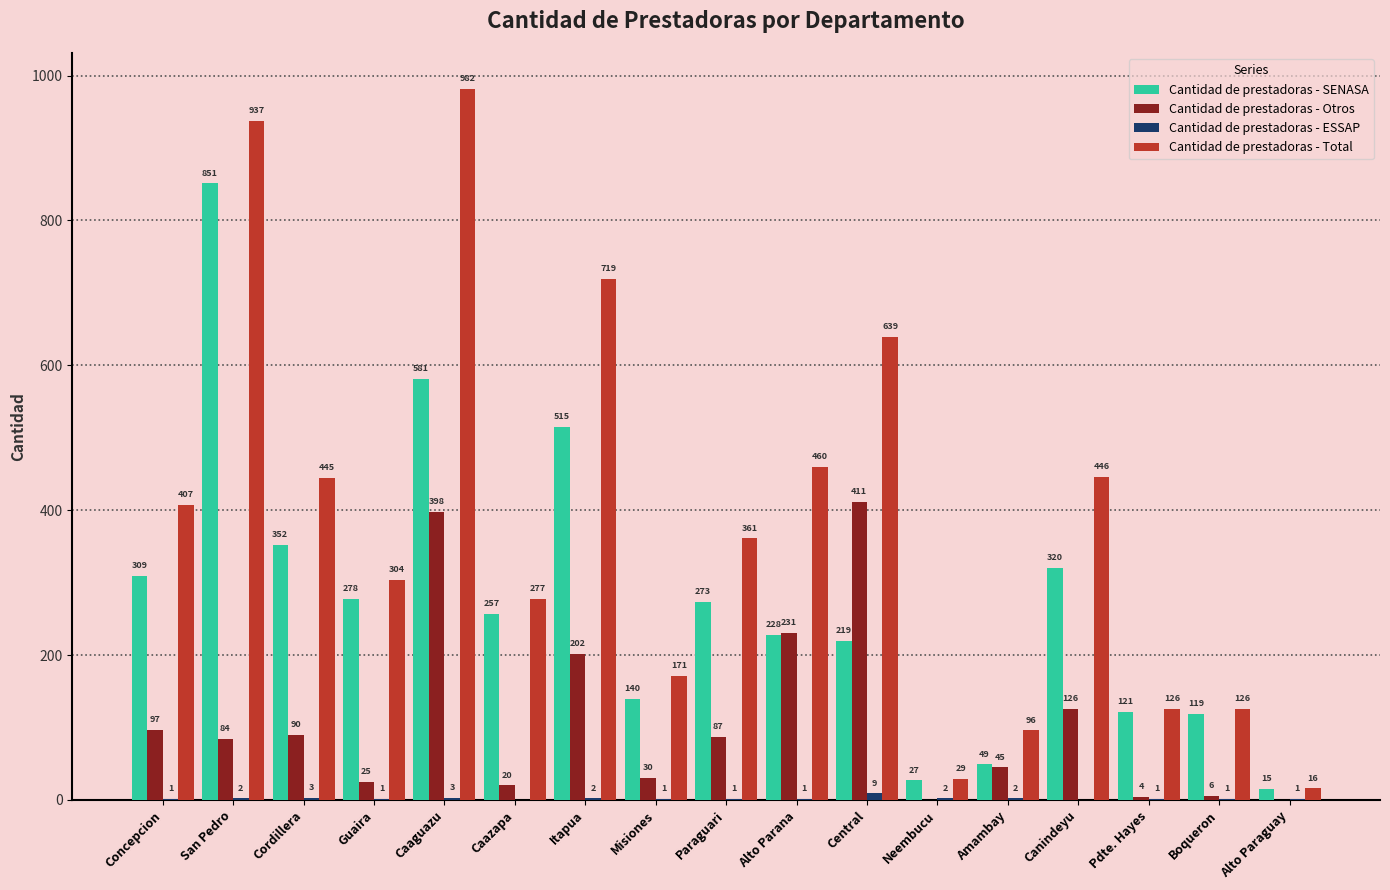

Which series has the largest total across all categories?

Cantidad de prestadoras - Total